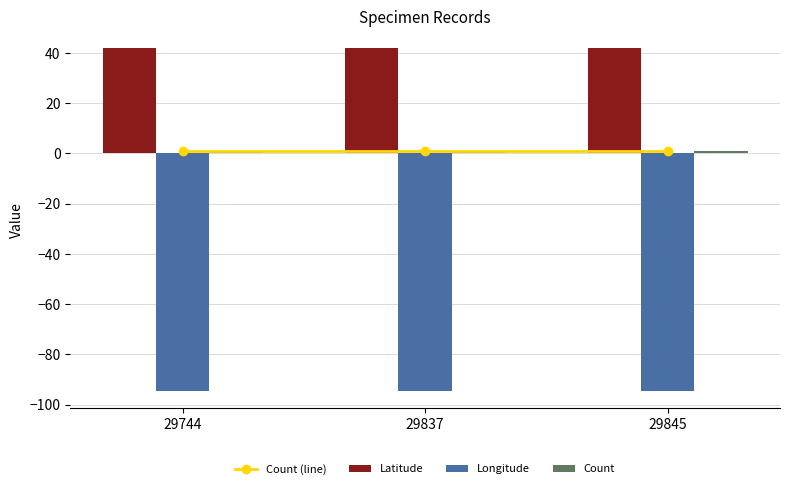

How many series are shown in this chart?

4